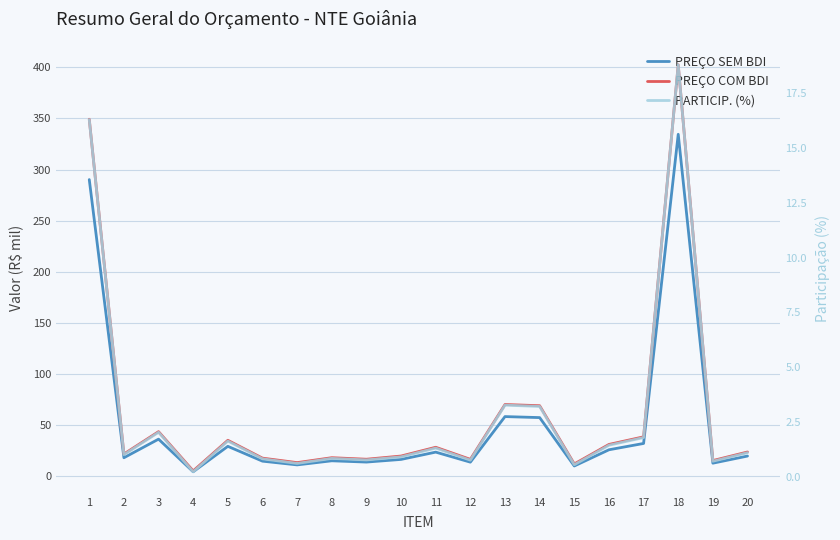

Where is the first local maximum for PREÇO SEM BDI?

3